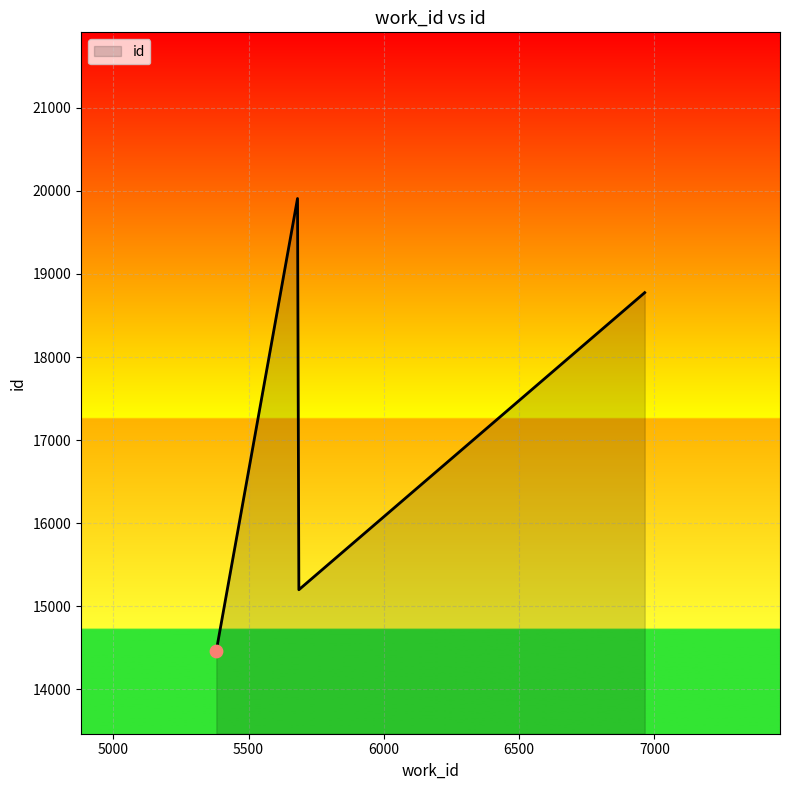

What is the sum of all values?

68348